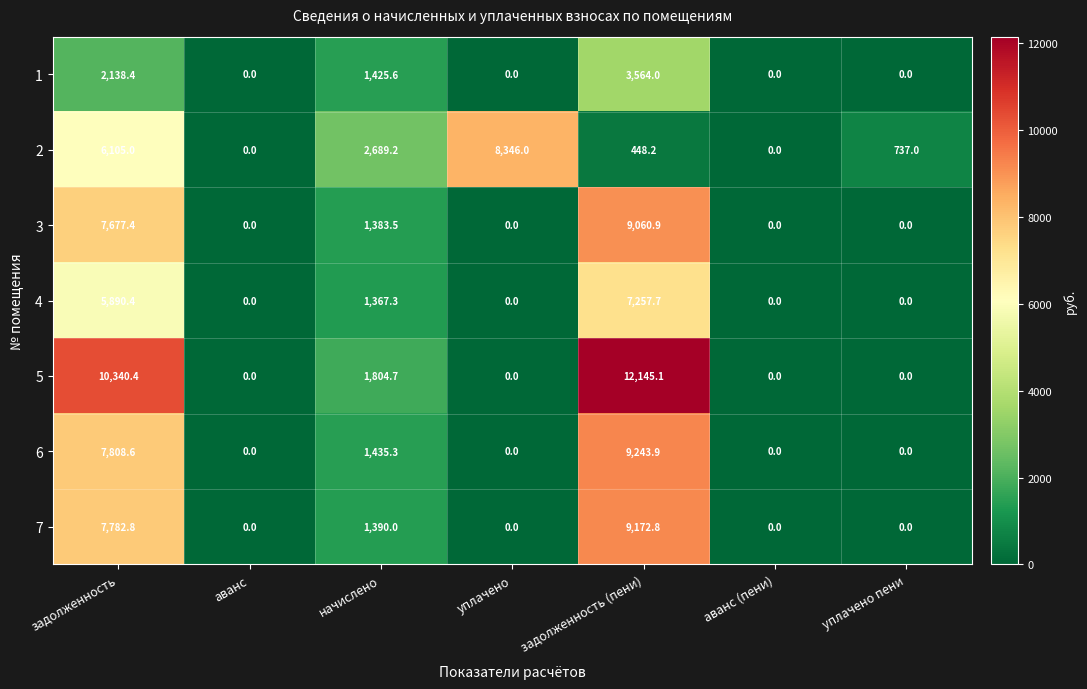

What is the sum of all 3 values?

18121.8